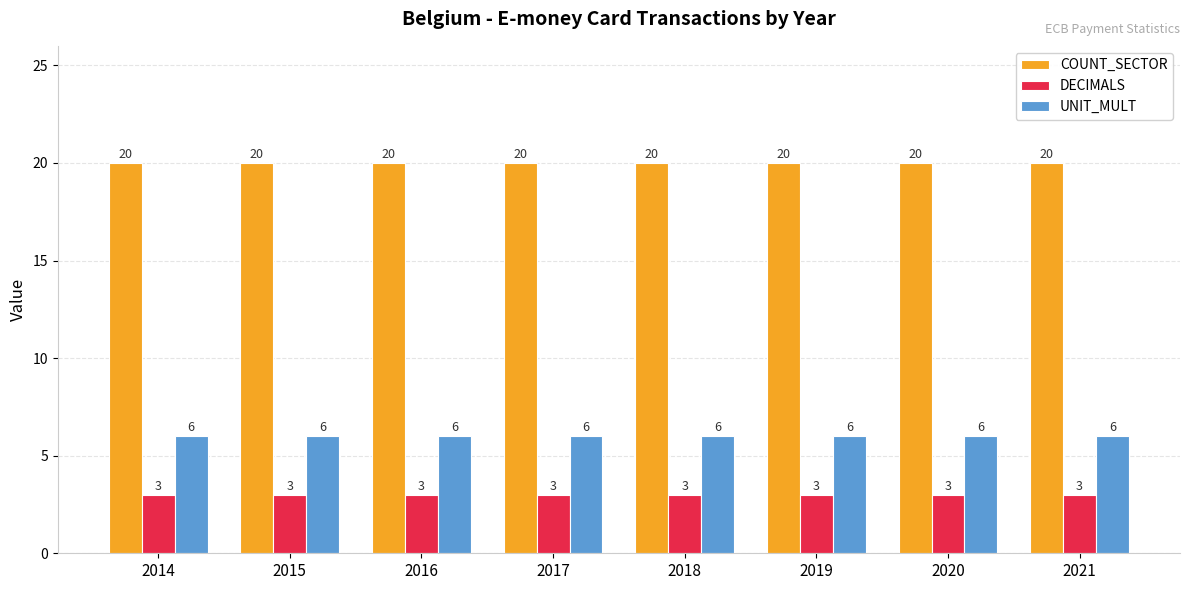

How many bars are there in each group?

3